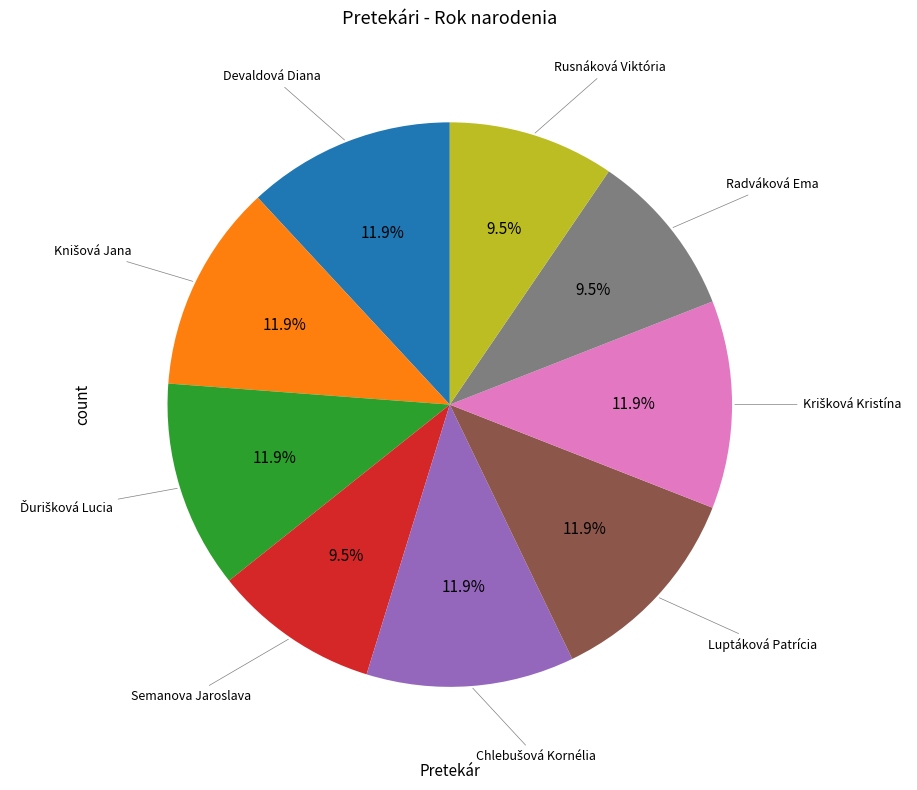

Is the sum of Radváková Ema and Rusnáková Viktória greater than half?

No